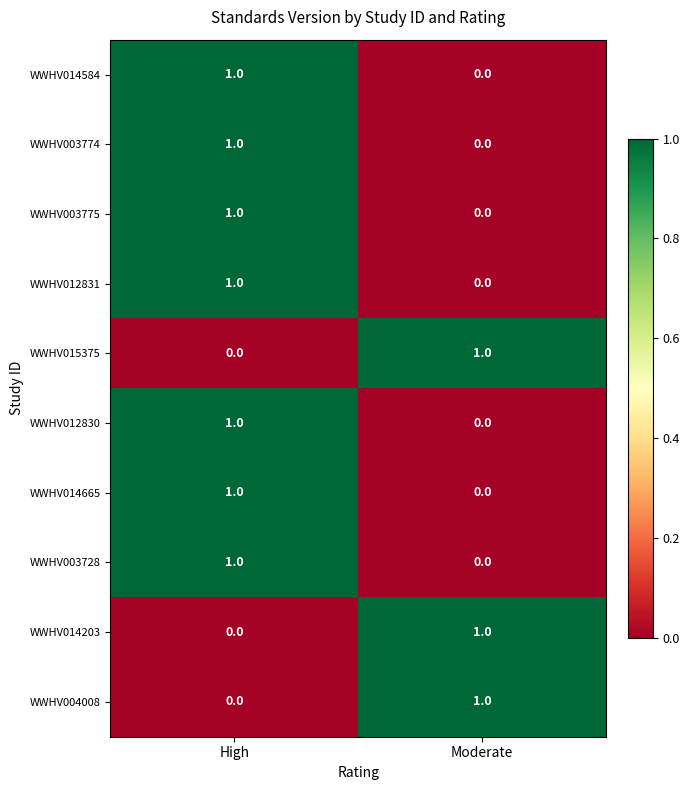

The value of WWHV015375 at High is 0. True or false?

True